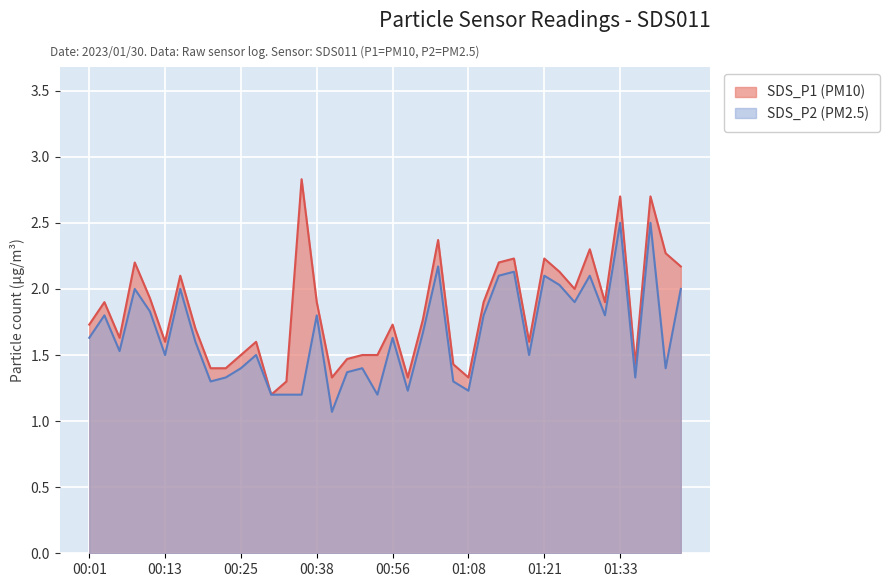

What are all the series names shown in the legend?

SDS_P1 (PM10), SDS_P2 (PM2.5)